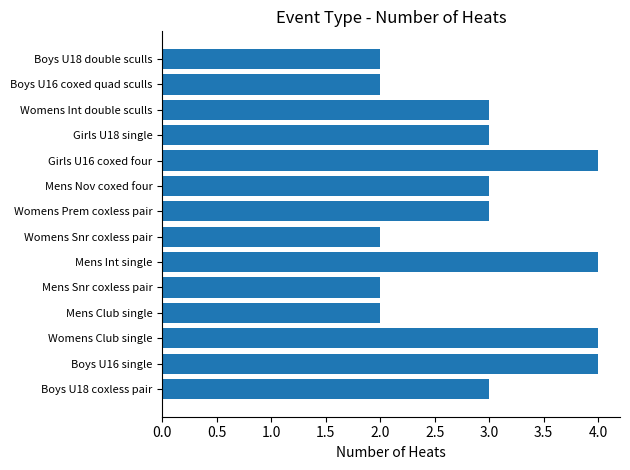

What is the ratio of the value at Womens Snr coxless pair to the value at Mens Club single?

1.0